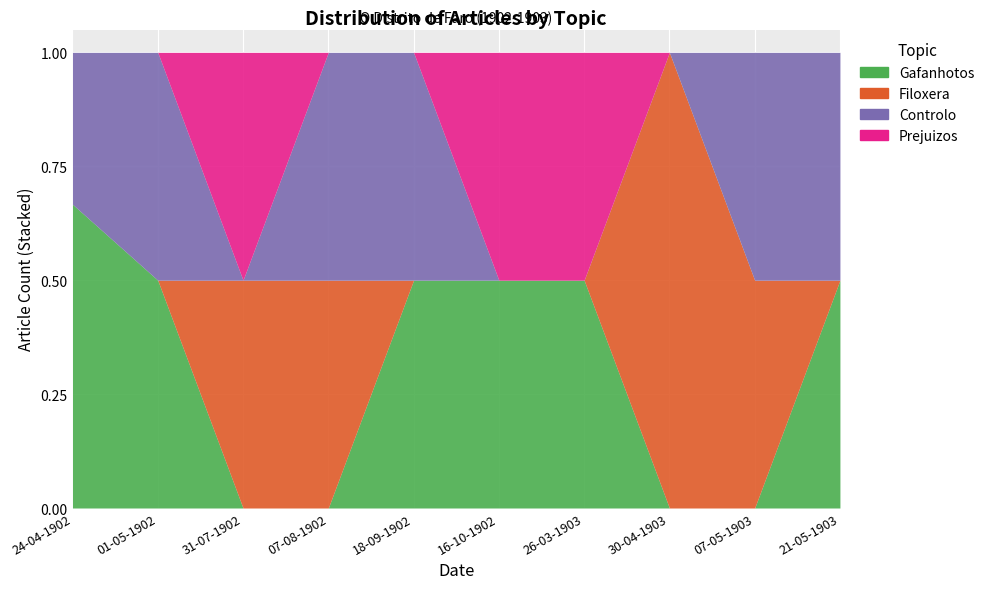

What is the sum of all Controlo values?

6